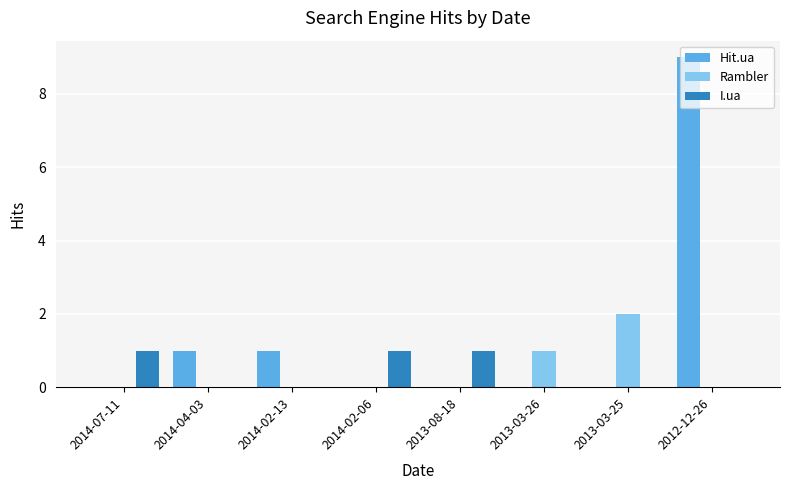

What are all the series names shown in the legend?

Hit.ua, Rambler, I.ua